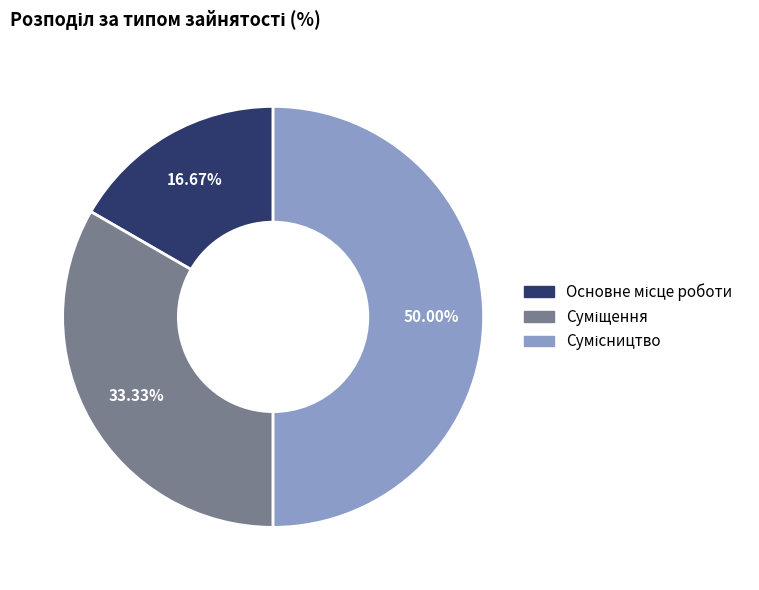

How many segments does this pie chart have?

3